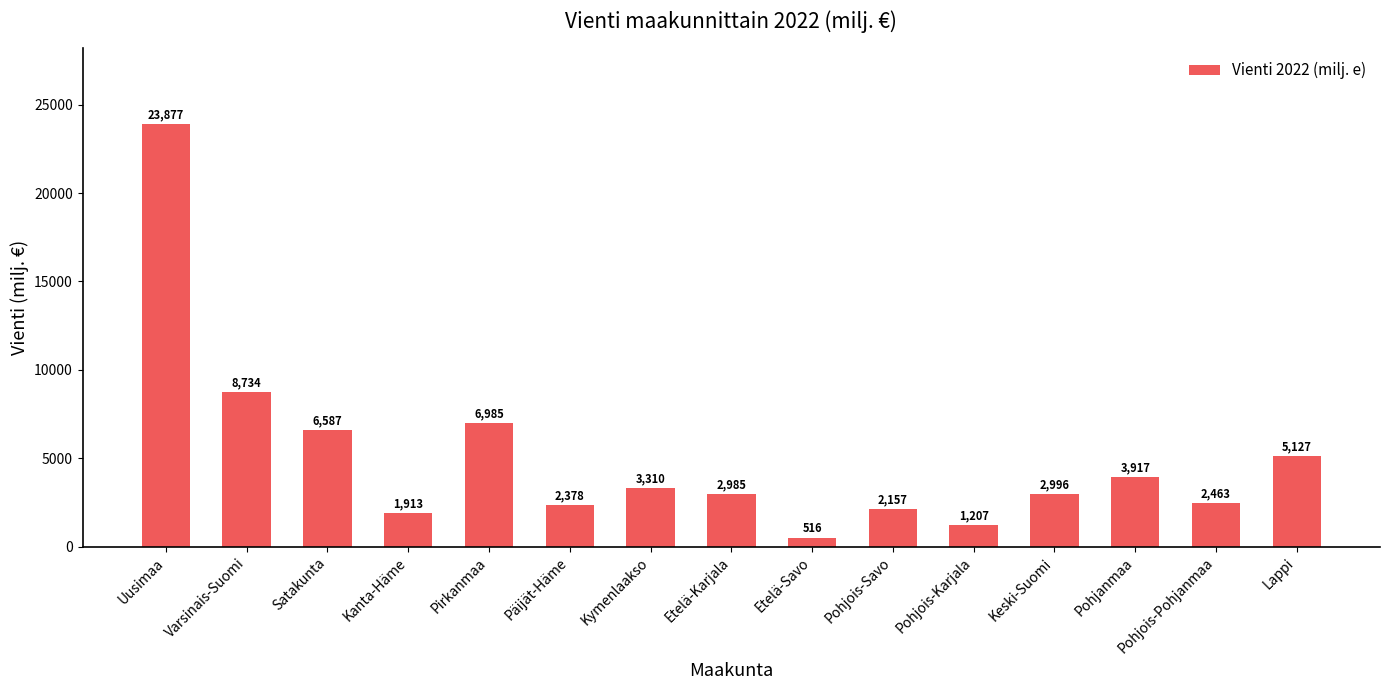

What is the difference between the second highest and minimum values?

8218.1